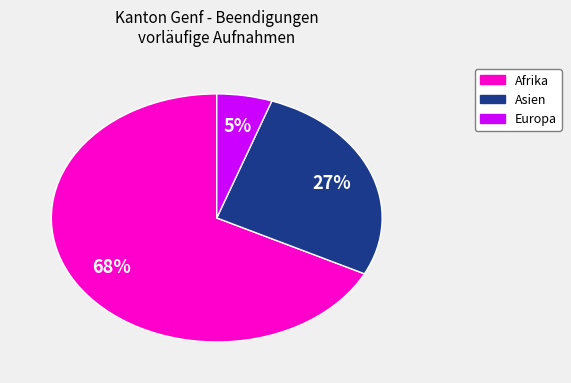

Does any single category account for the majority?

Yes